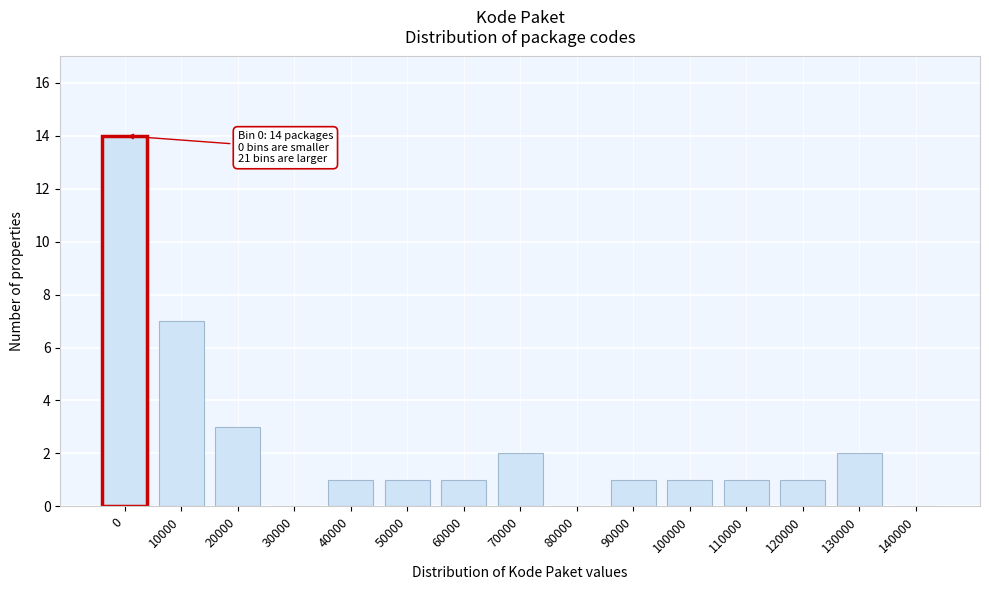

Reading right to left, transcribe all the data shown in this chart.

140000=0	130000=2	120000=1	110000=1	100000=1	90000=1	80000=0	70000=2	60000=1	50000=1	40000=1	30000=0	20000=3	10000=7	0=14